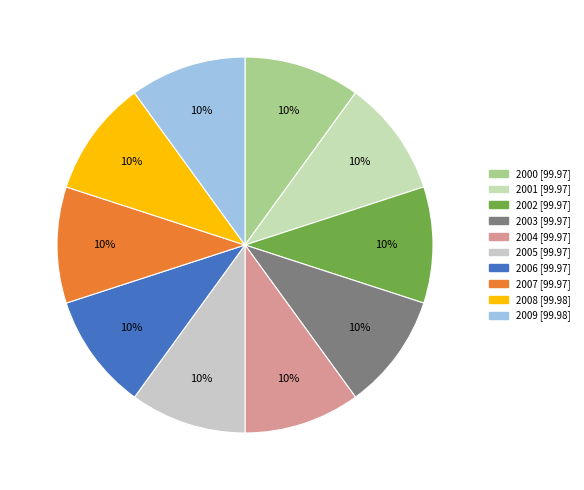

Is 2009 the majority of the pie?

No